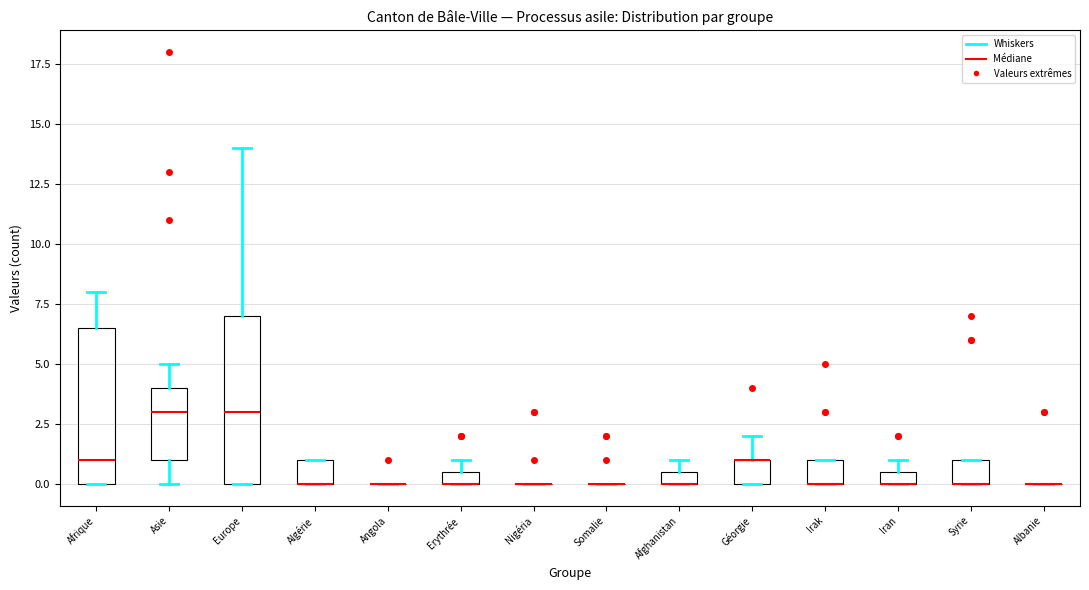

Comparing the boxes themselves (not the whiskers), which one is the tallest?

Europe